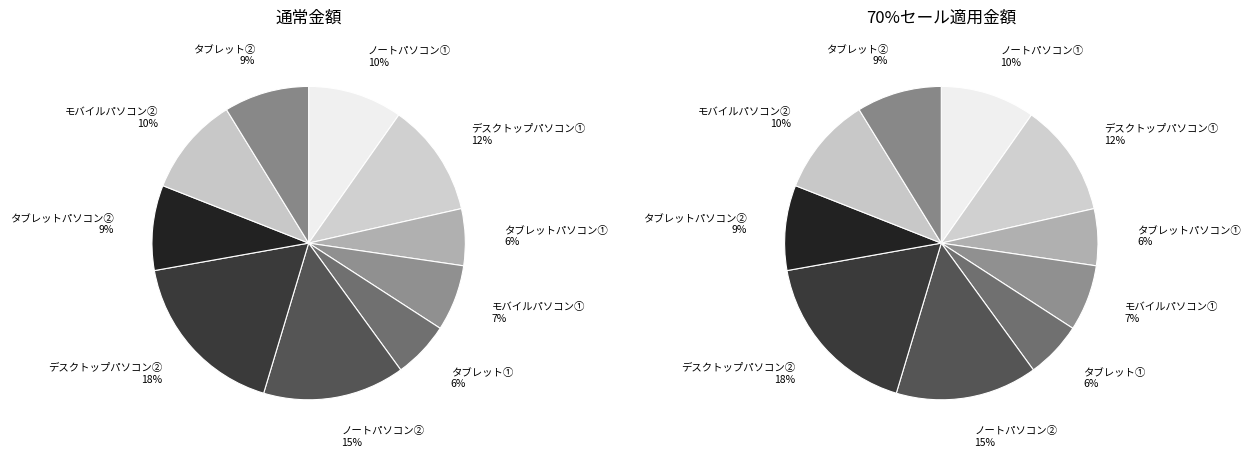

What is the largest slice in the pie chart?

デスクトップパソコン②